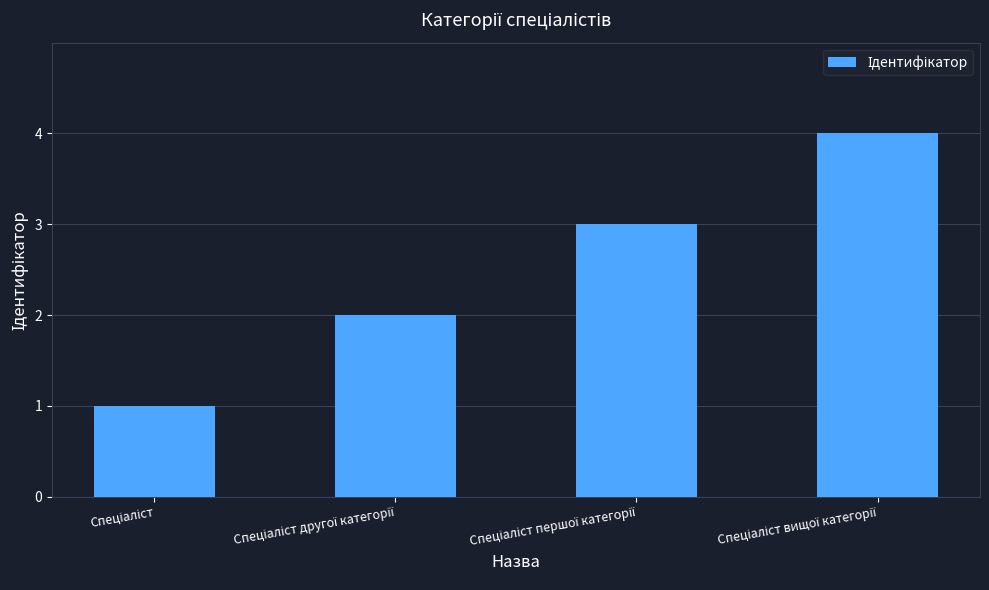

Are the bars grouped side by side (vs. stacked)?

No